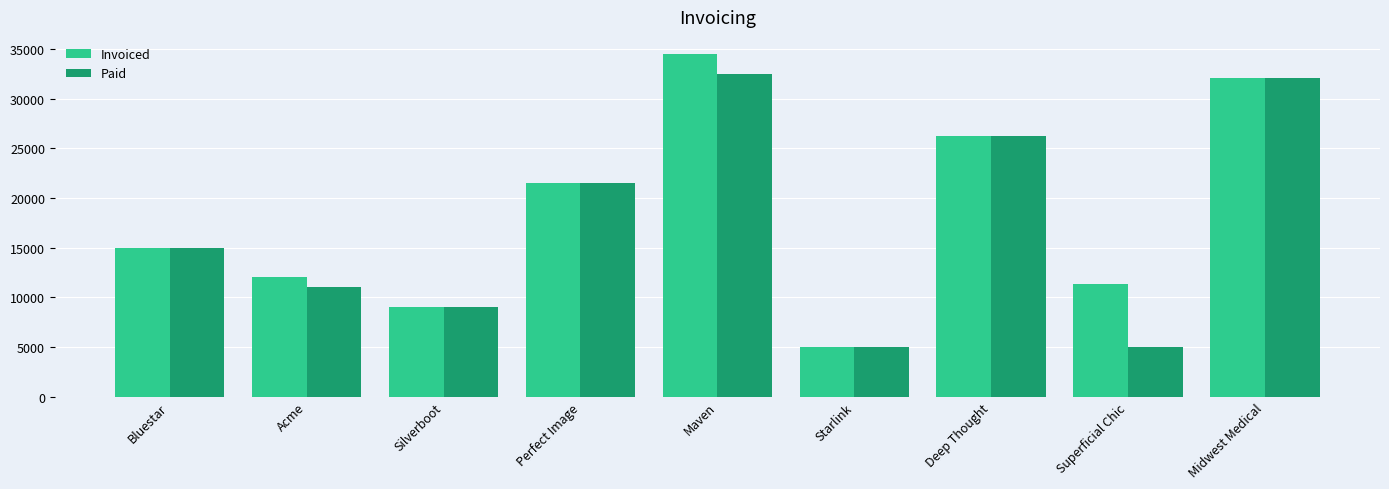

Is it true that Paid equals 6718 at Acme?

False